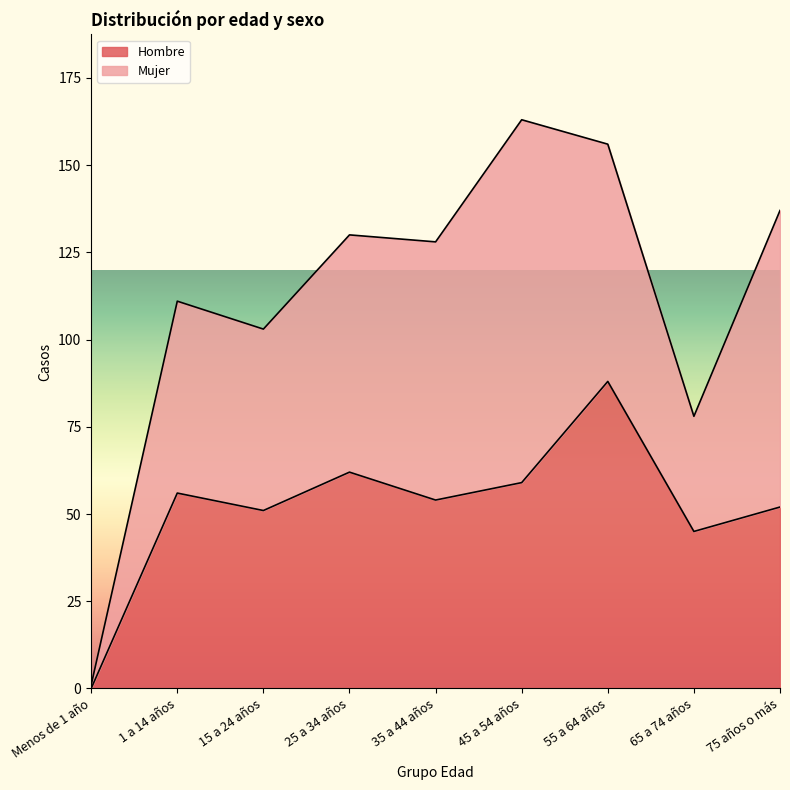

What is the maximum value for Hombre?

88